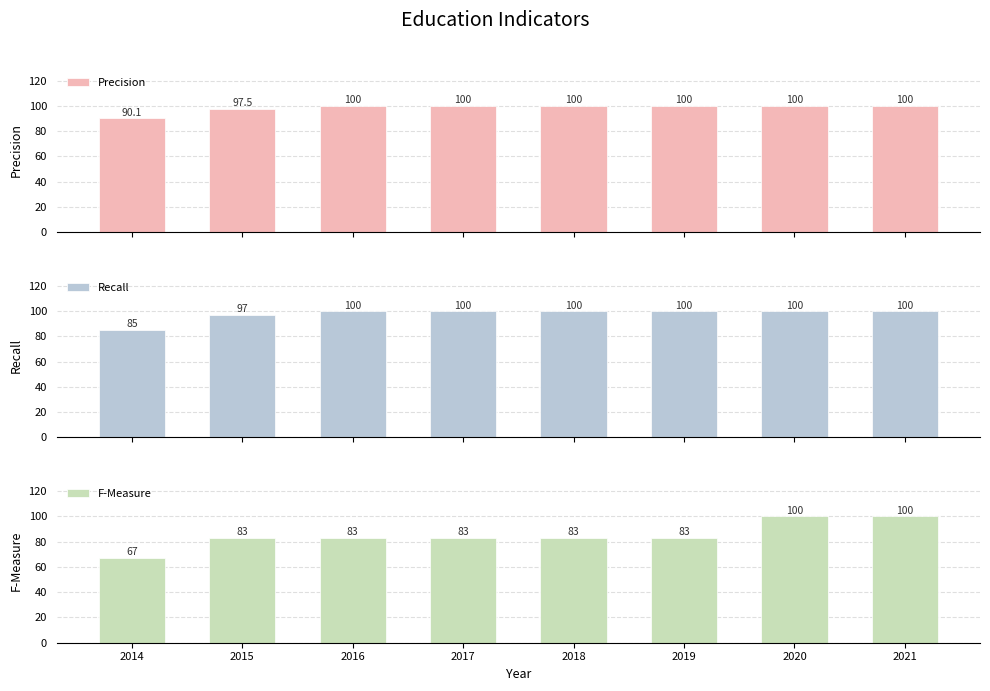

What is the value of the F-Measure bar at the 8th from the left?

100